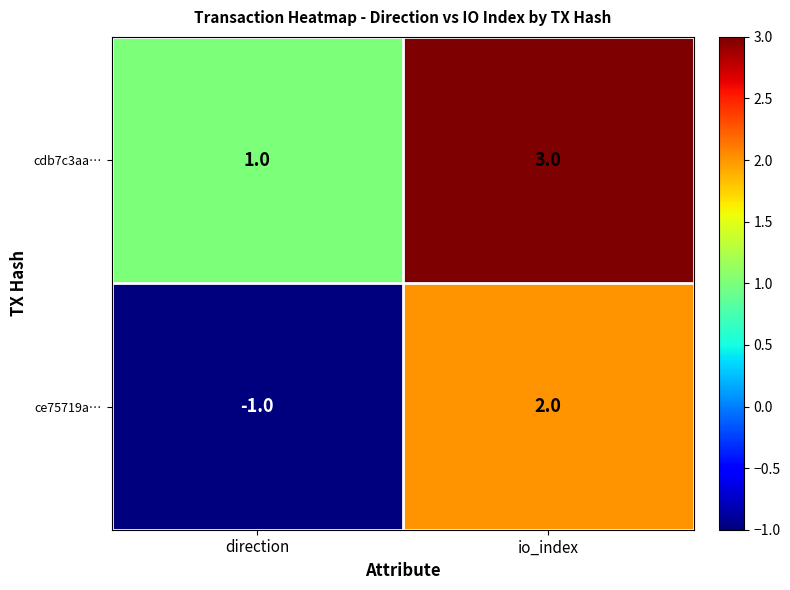

Reading left to right, extract all data points from this chart.

cdb7c3aa…: 1	3
ce75719a…: -1	2